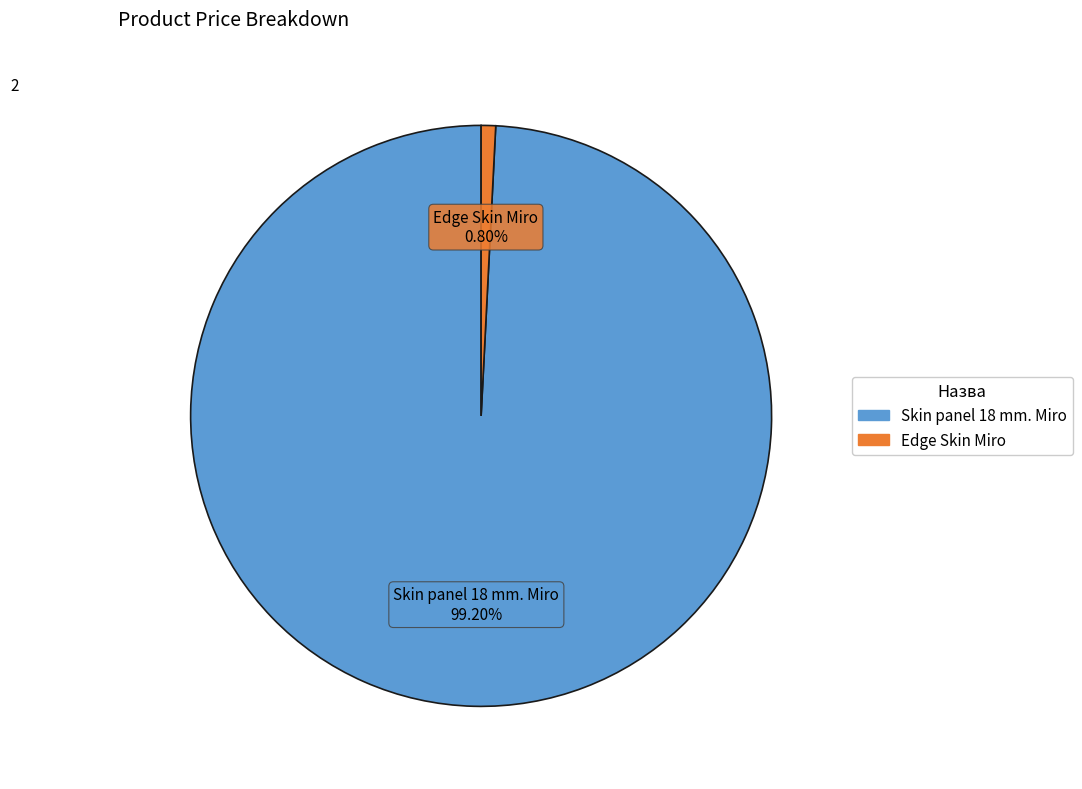

Between Skin panel 18 mm. Miro and Edge Skin Miro, which is larger?

Skin panel 18 mm. Miro